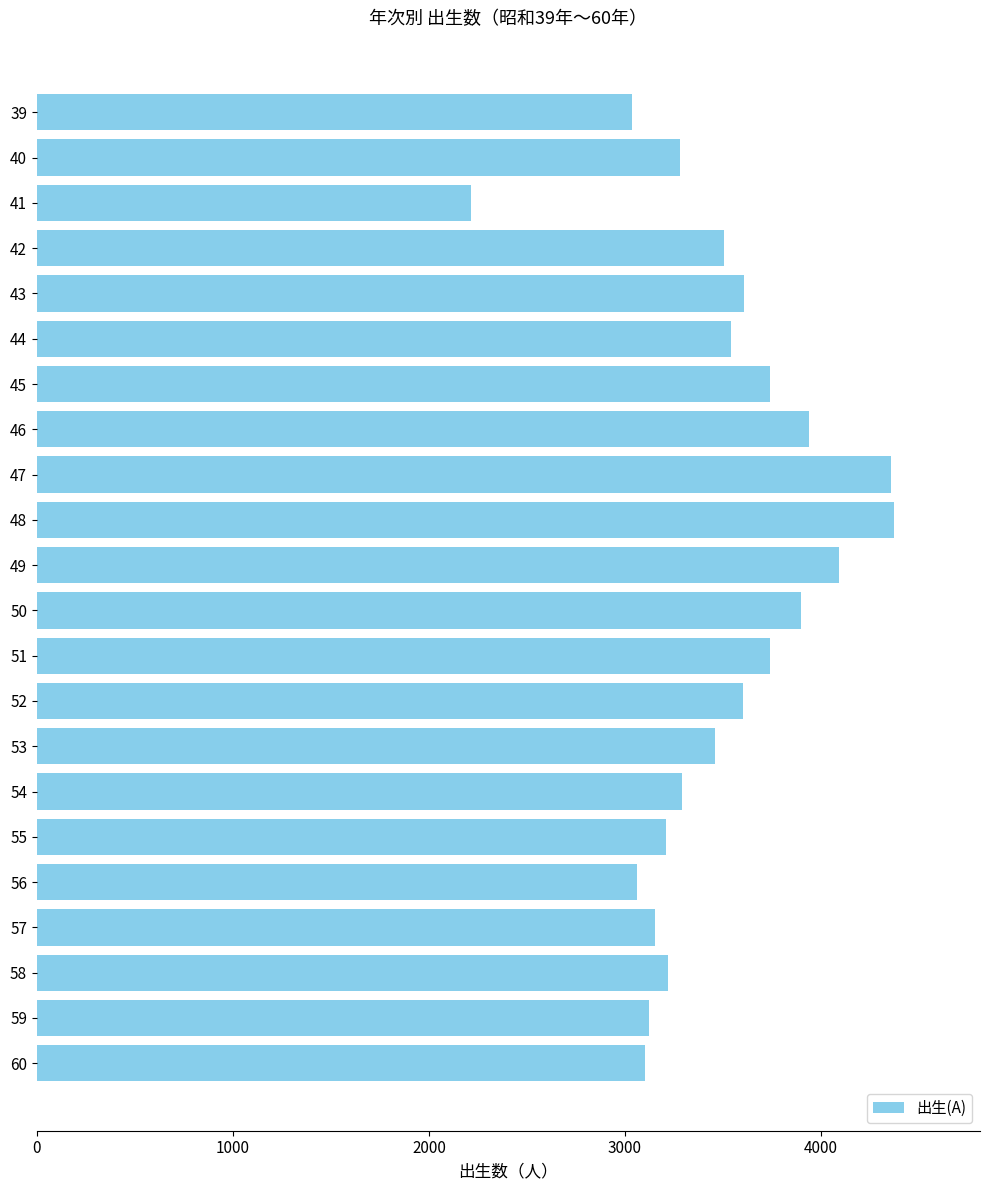

Read the value at 43, to the nearest 100.

3600